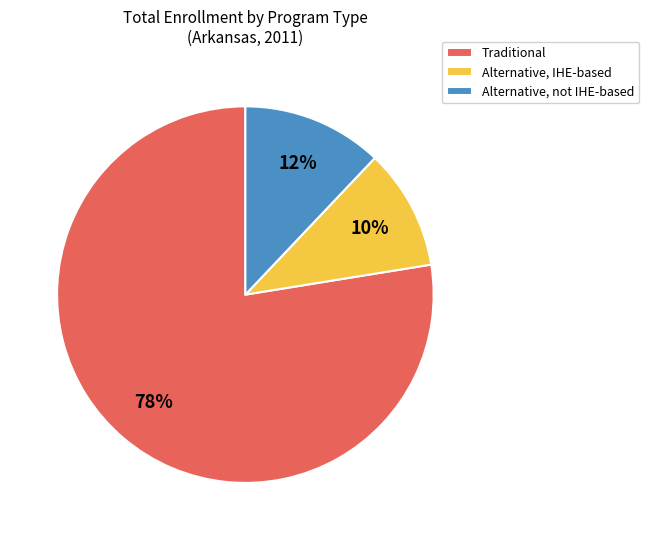

Which category has the smallest portion of the pie?

Alternative, IHE-based